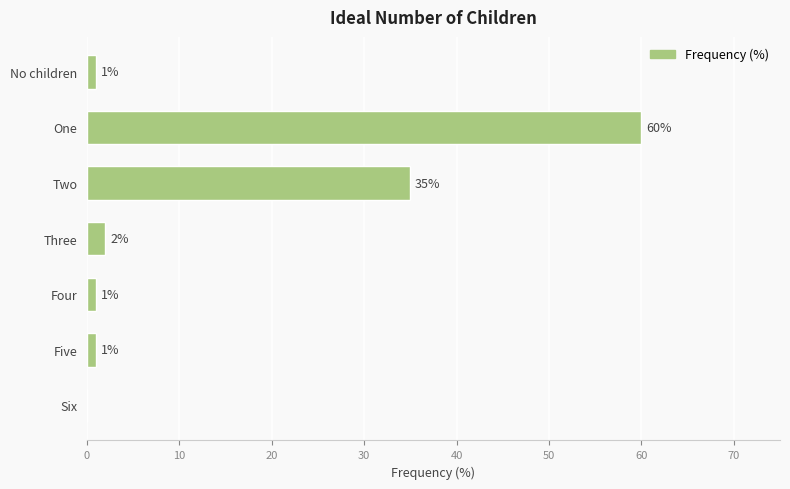

The value at Four is 1. True or false?

True